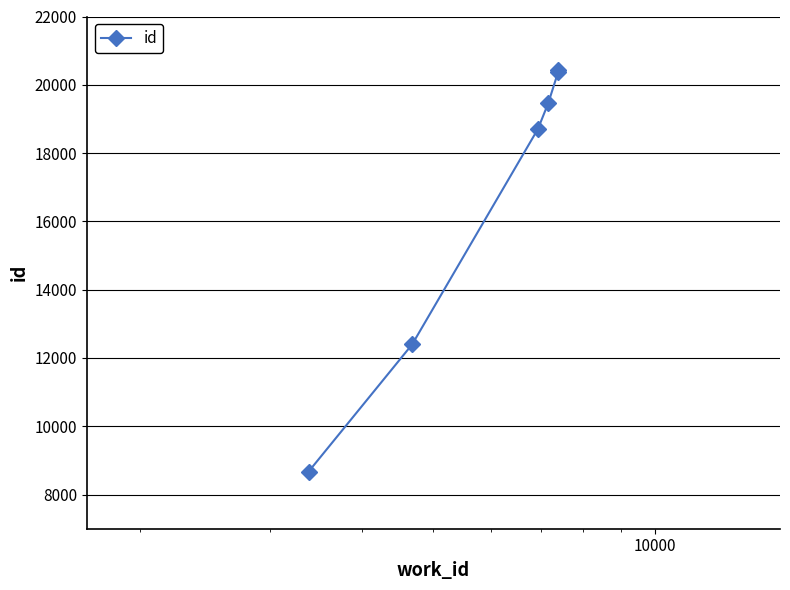

What is the value of the 4th point from the left?

19462